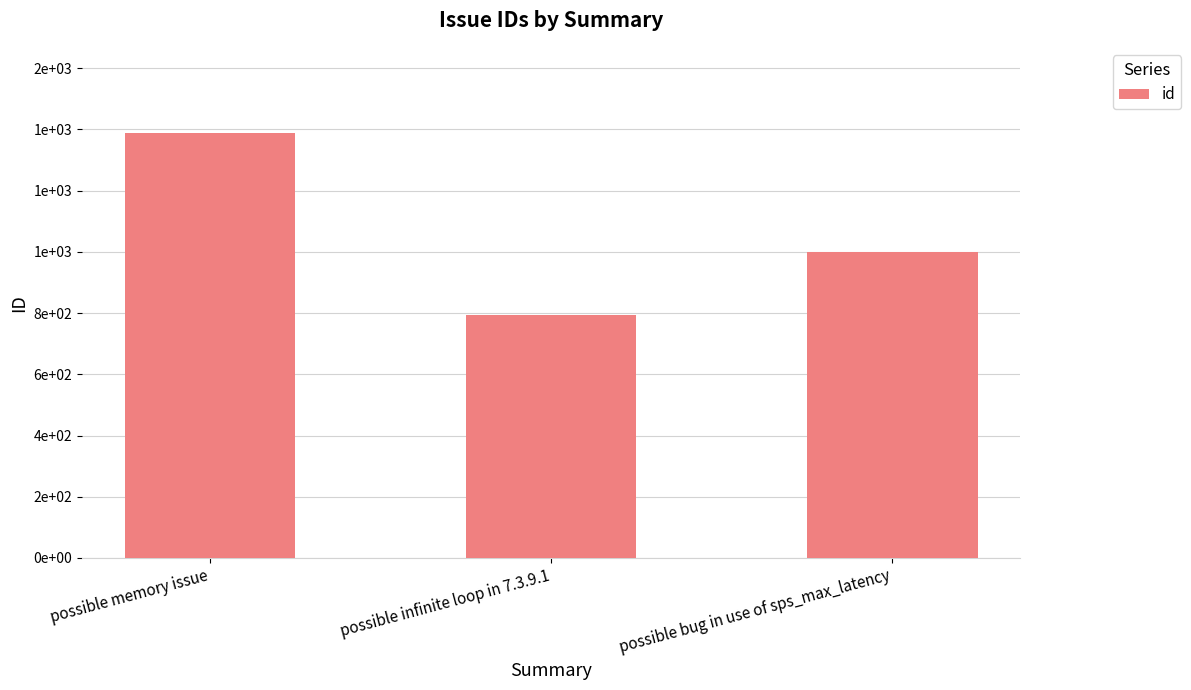

Approximately how many times larger is the value at possible memory issue compared to possible bug in use of sps_max_latency?

1.4